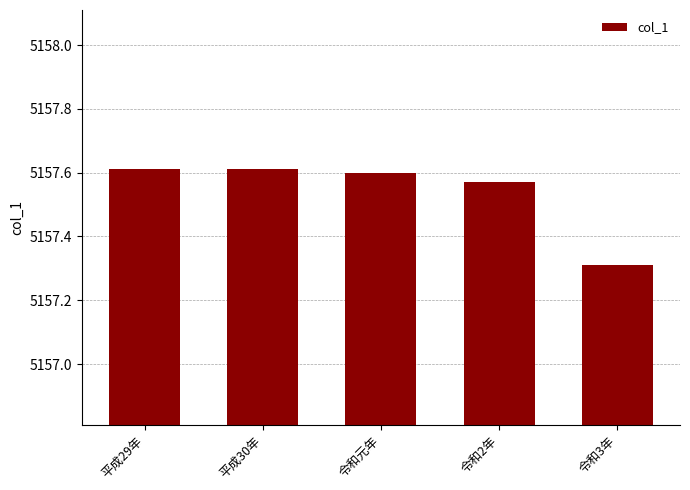

What is the smallest value displayed?

5157.3